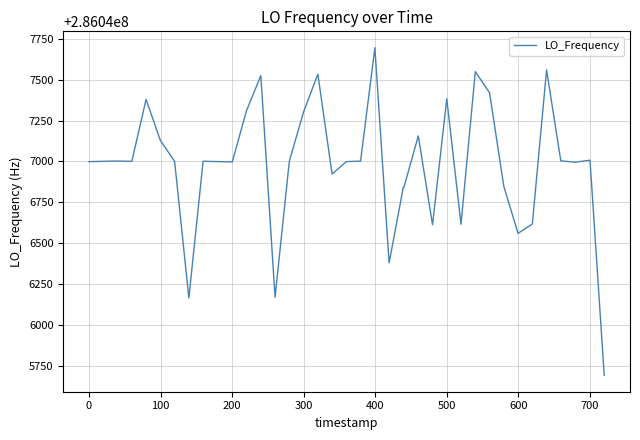

What is the smallest value displayed?

286045690.3